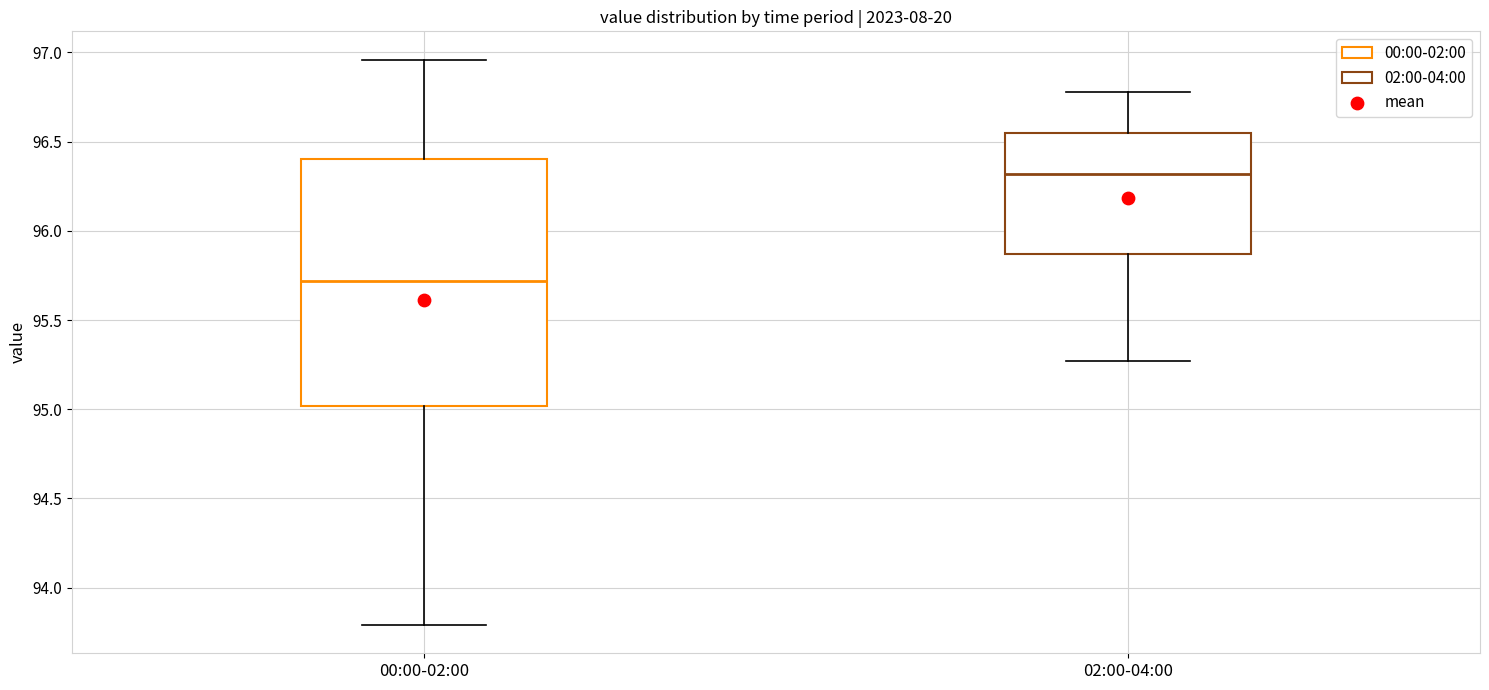

Where does the upper whisker of the box for 02:00-04:00 end on the y-axis? The values are not printed on the chart, so give them approximately, as read against the axis.

96.80